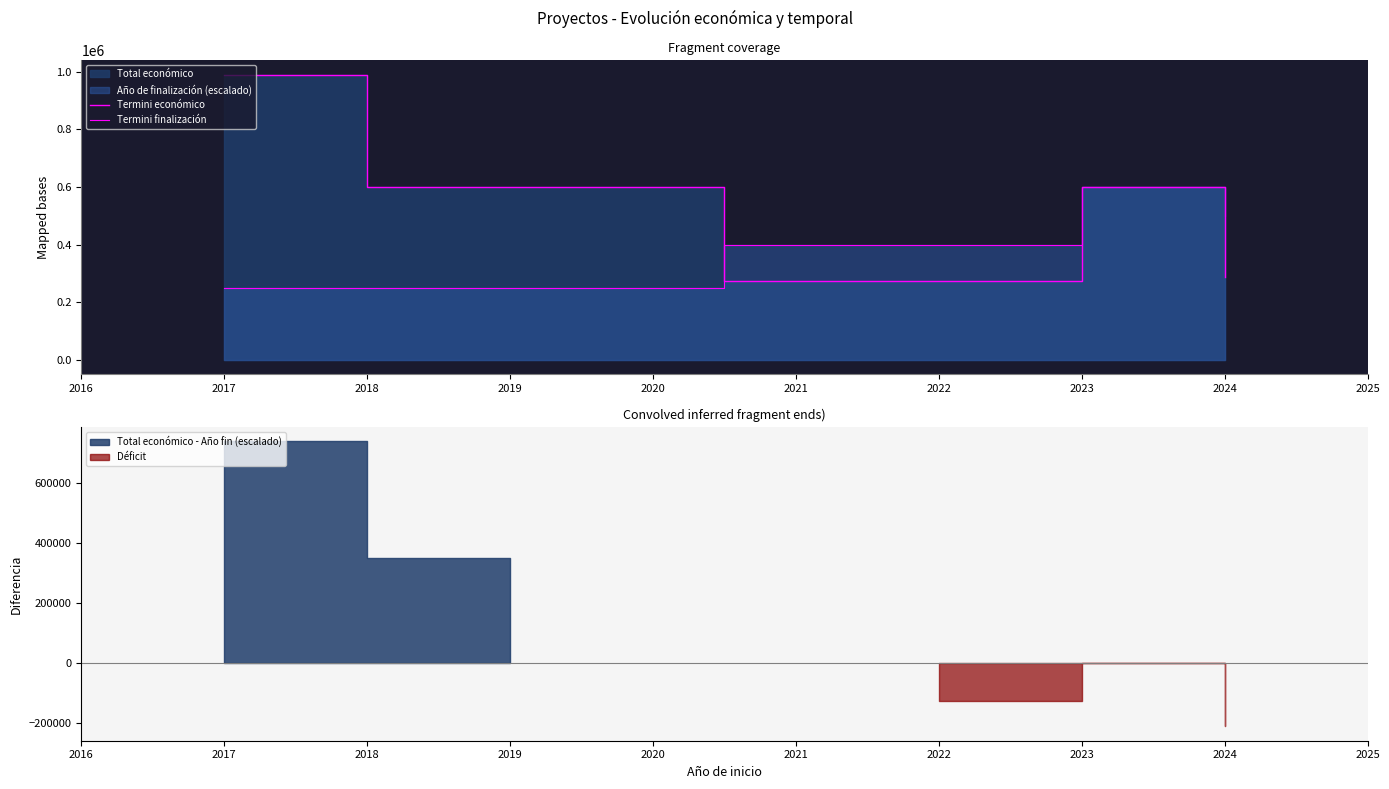

What is the difference between the Termini finalización values at 2017 and 2024?

350000